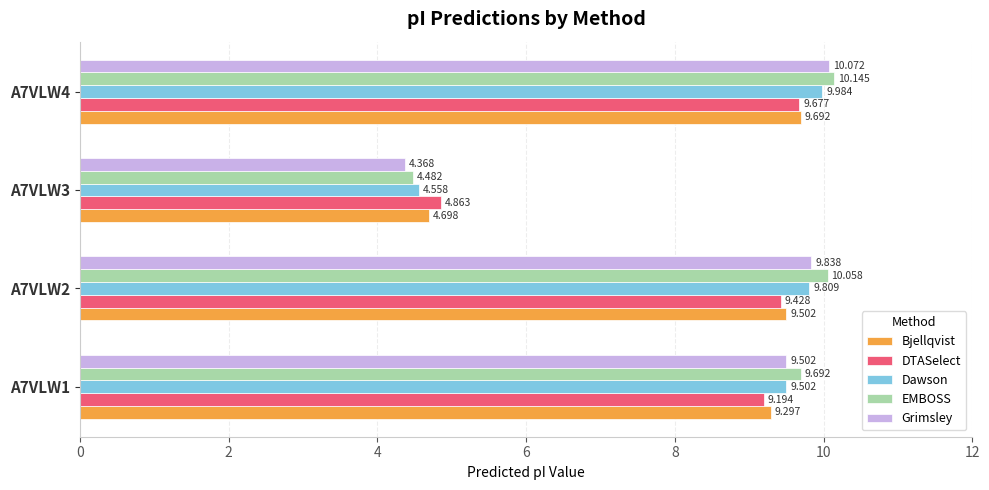

Is the value of EMBOSS at A7VLW1 greater than the value of Dawson at A7VLW2?

No